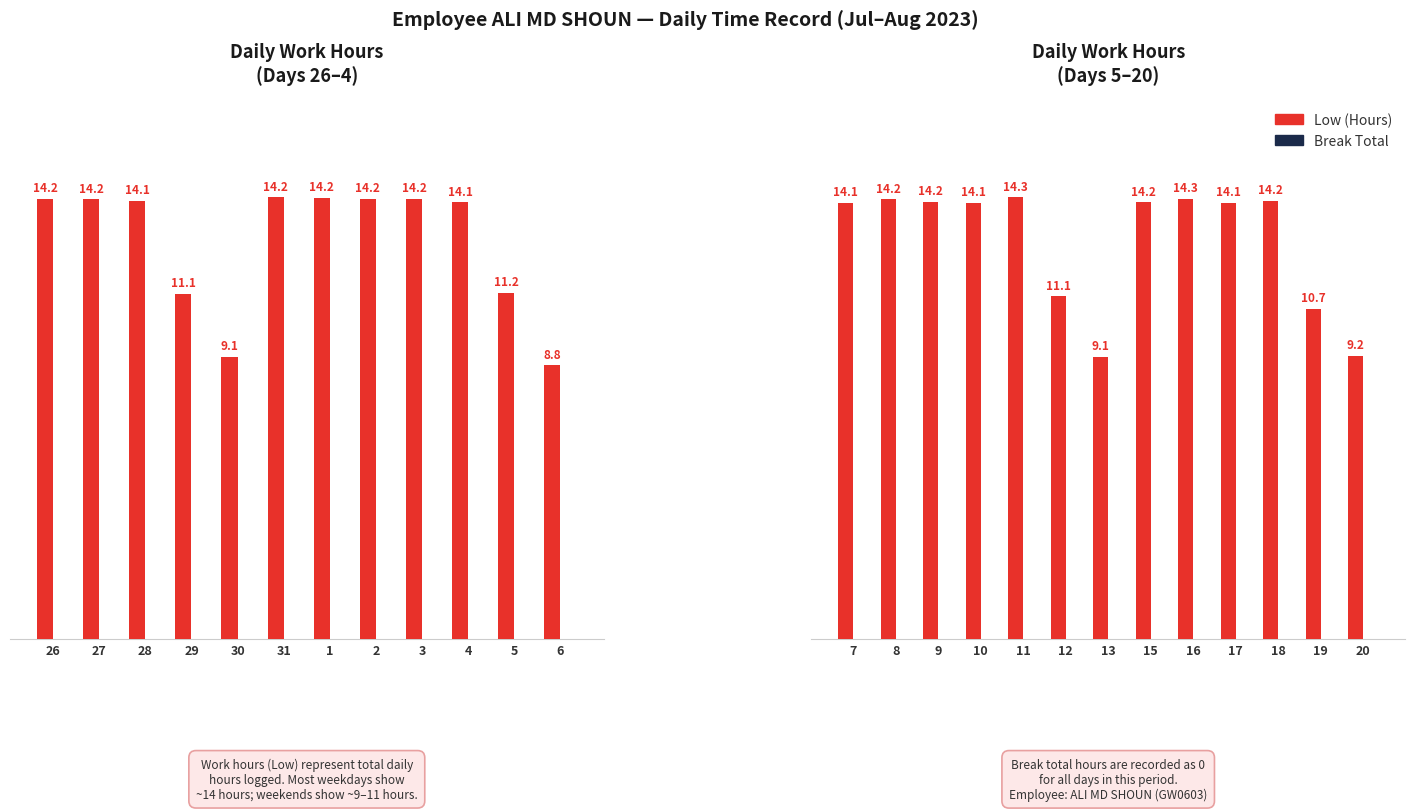

The value of Low (Hours) at 10 is 9.3. True or false?

False